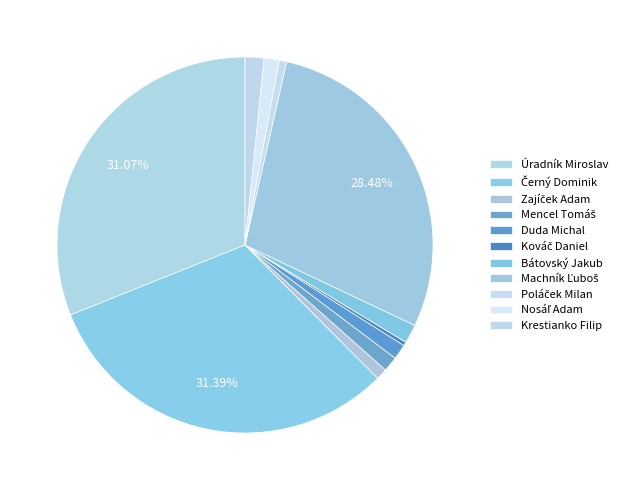

How many slices are in this pie chart?

11